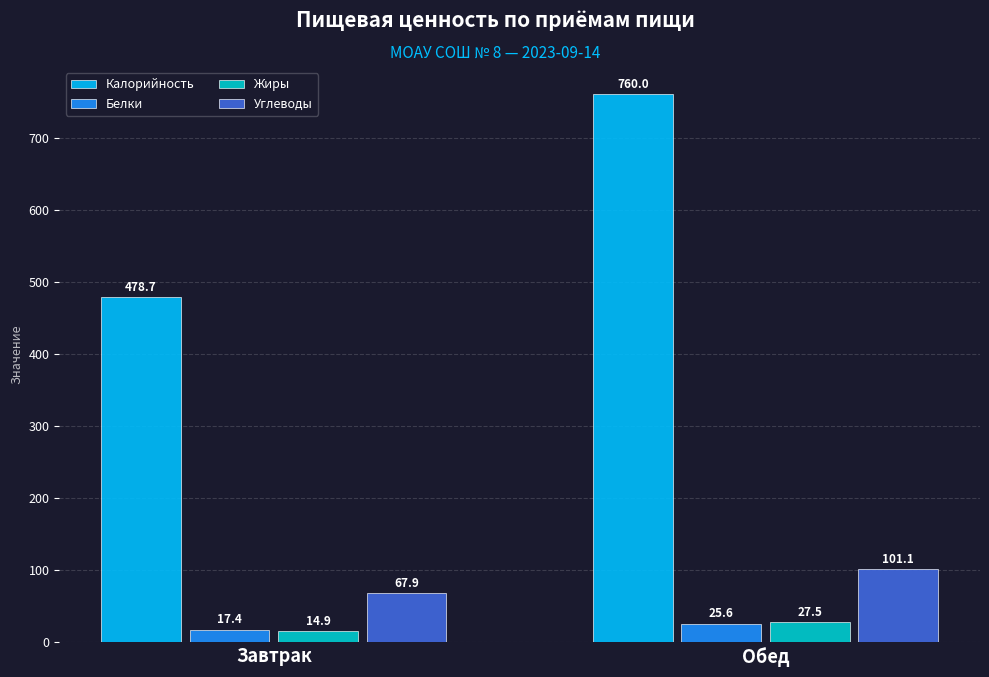

What is the spread (max minus min) of values at Завтрак?

463.8